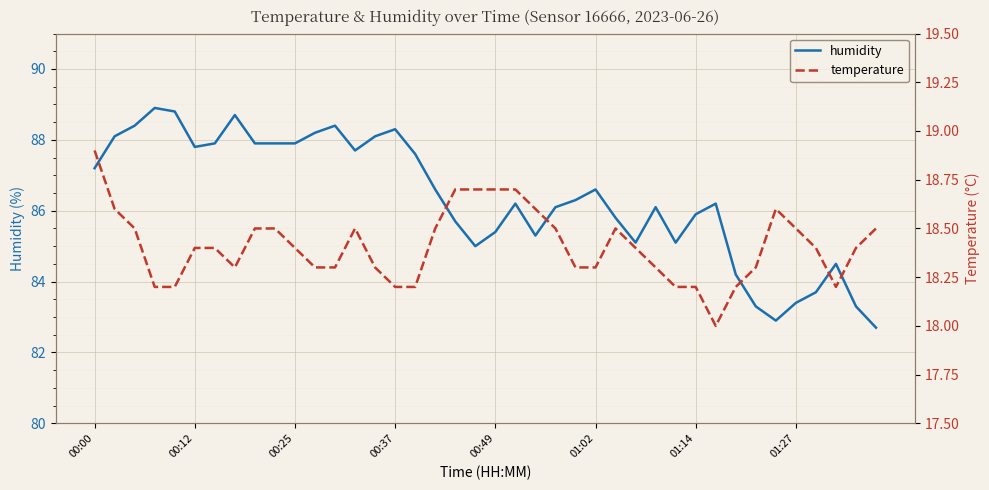

True or false: temperature has a value of 31.2 at 24.

False